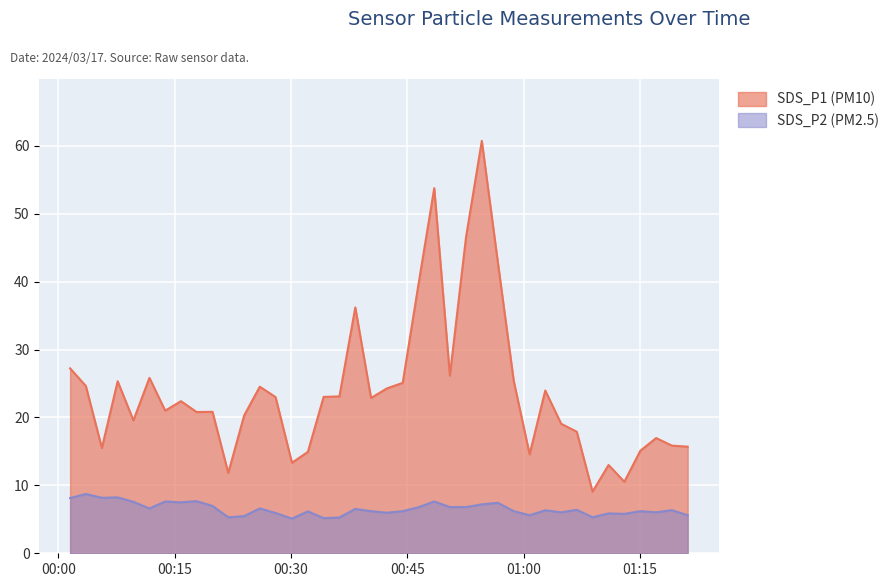

At which category is the sum across all series the highest?

2024/03/17 00:54:37